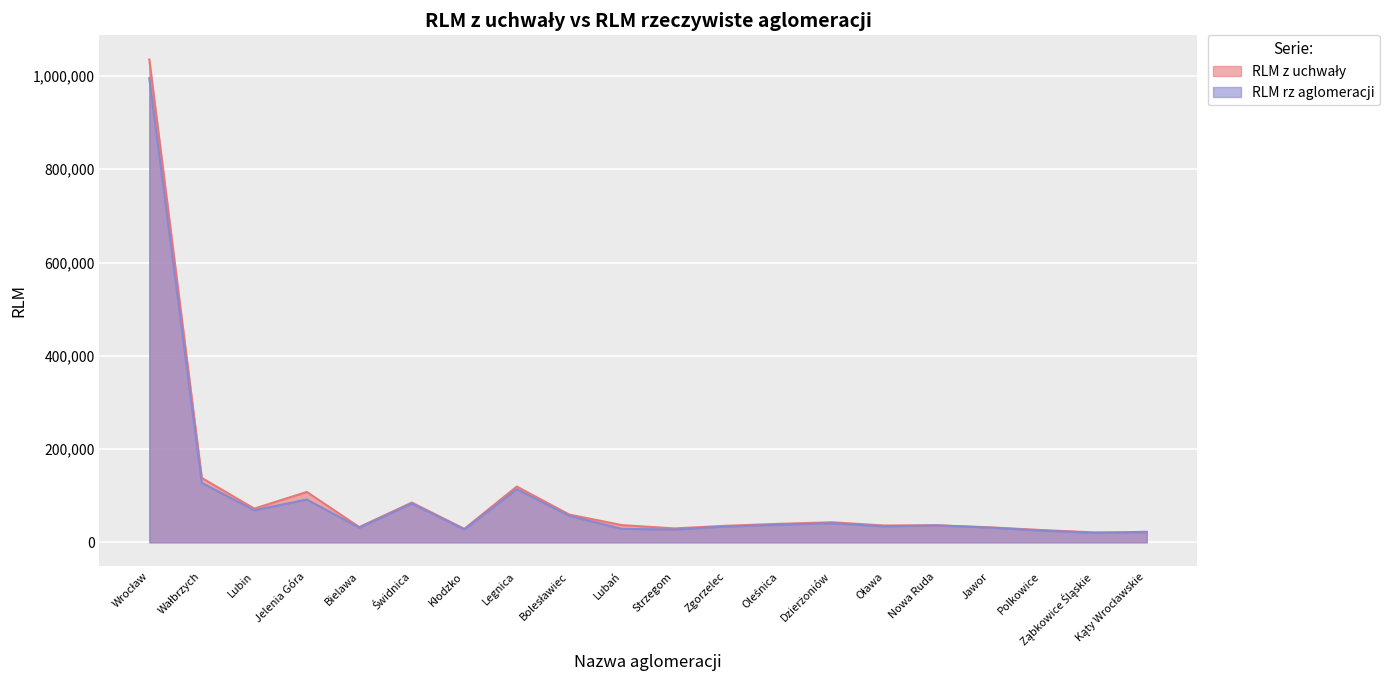

Between Oława and Polkowice, which series saw the biggest shift?

RLM z uchwały